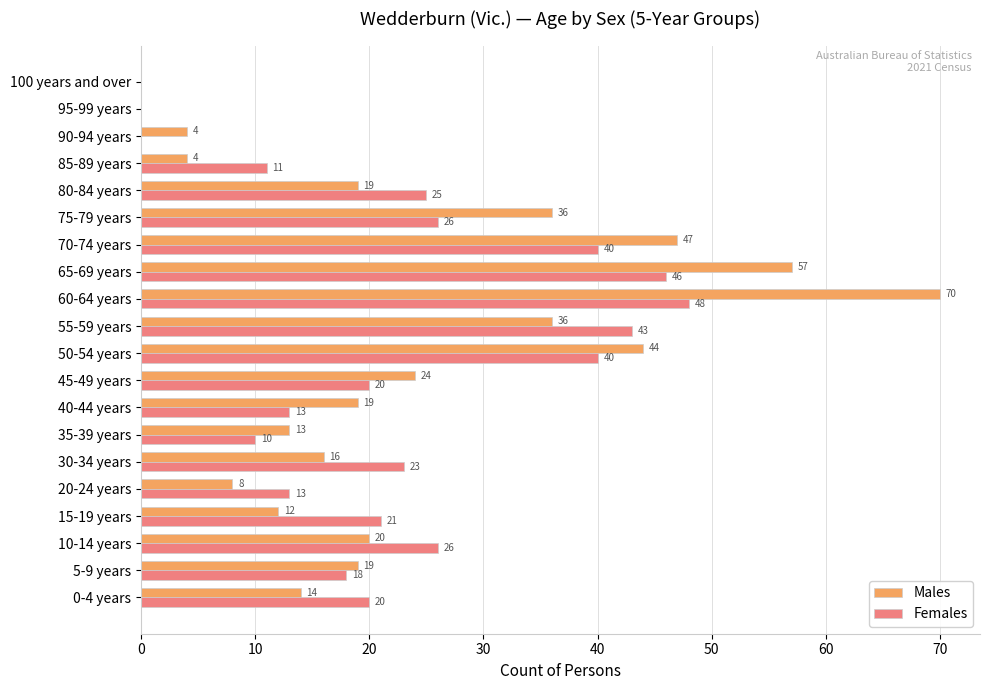

What is the sum of all Males values?

462